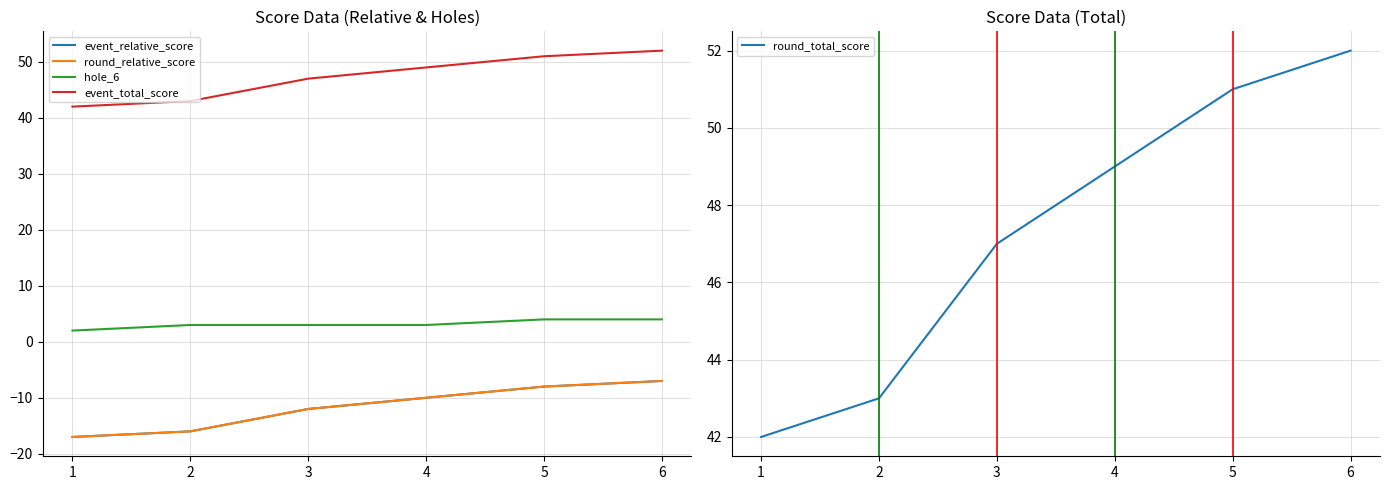

At how many categories does at least one series exceed 9?

6